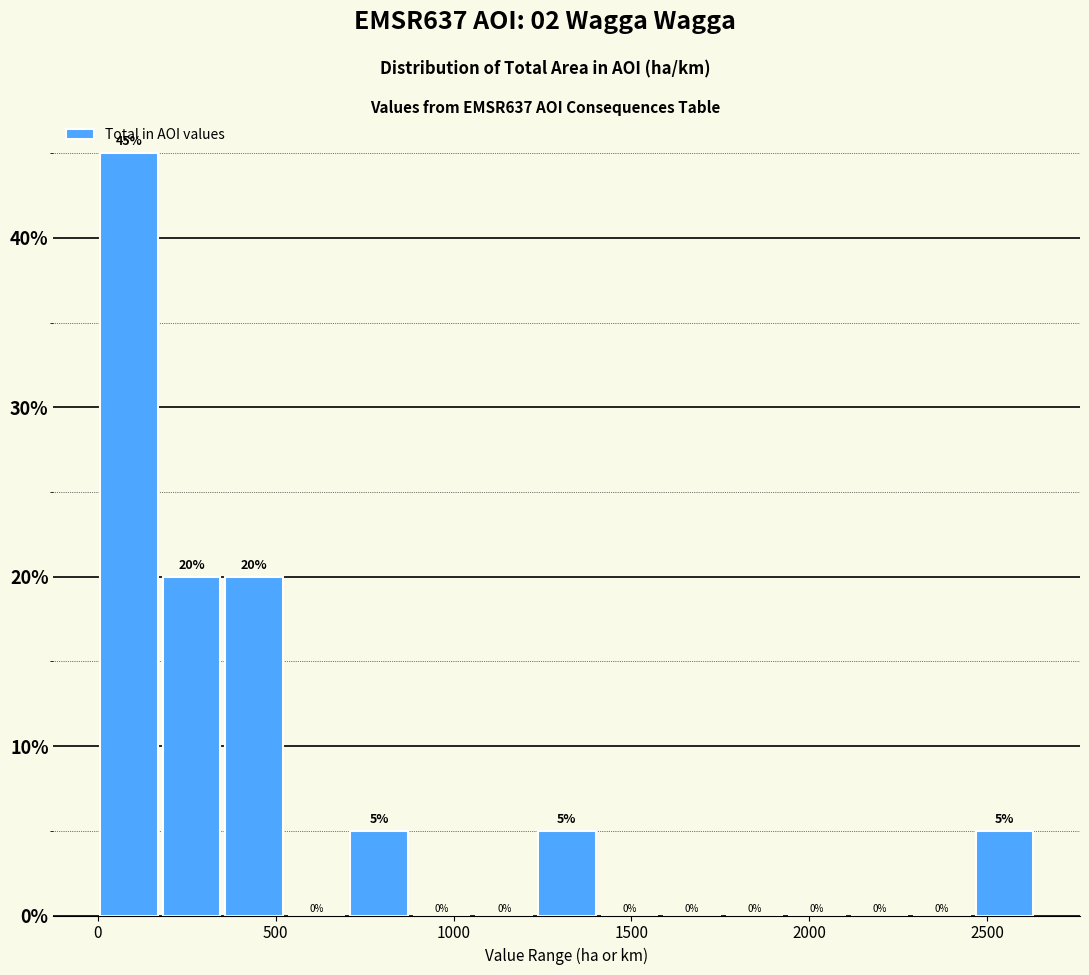

Read against the x-axis, roughly where is the centre of the tallest bar?

100